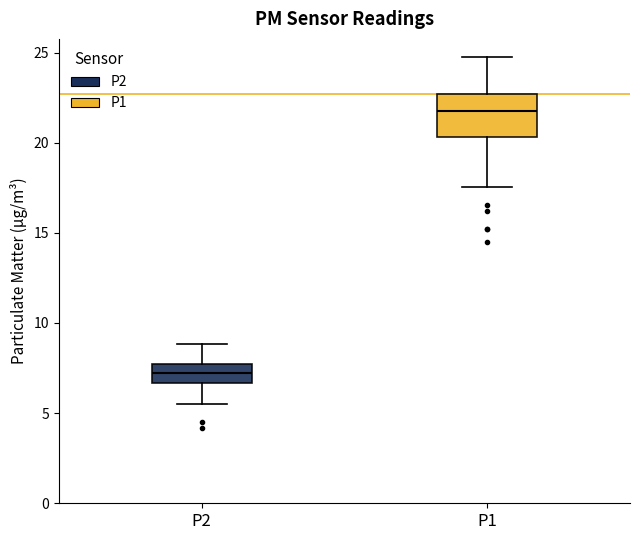

Reading left to right, read every box against the y-axis: the position of its median line, the range the box covers, and the ends of its whiskers. The values are not printed on the chart, so give them approximately, as read against the axis.

P2: median 7.0, box 6.5 to 7.5, whiskers 5.5 to 9.0
P1: median 21.5, box 20.5 to 22.5, whiskers 17.5 to 24.5